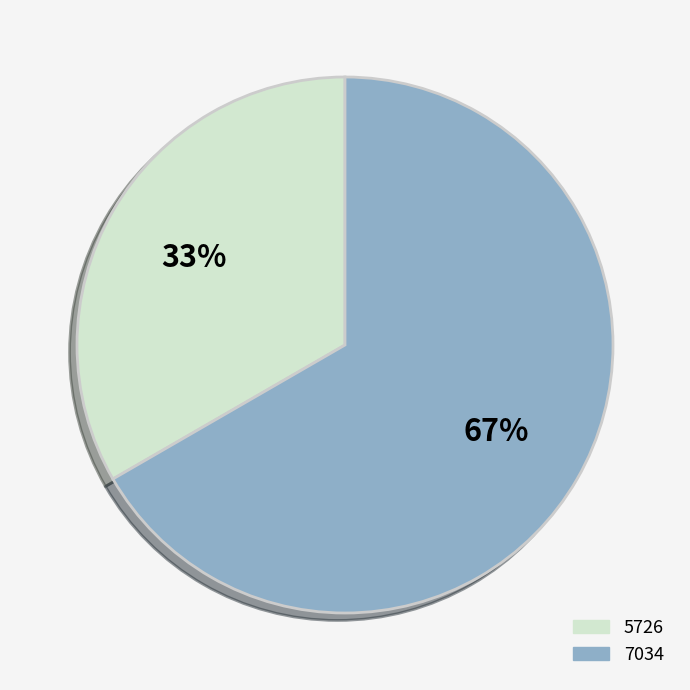

Does any single category account for the majority?

Yes